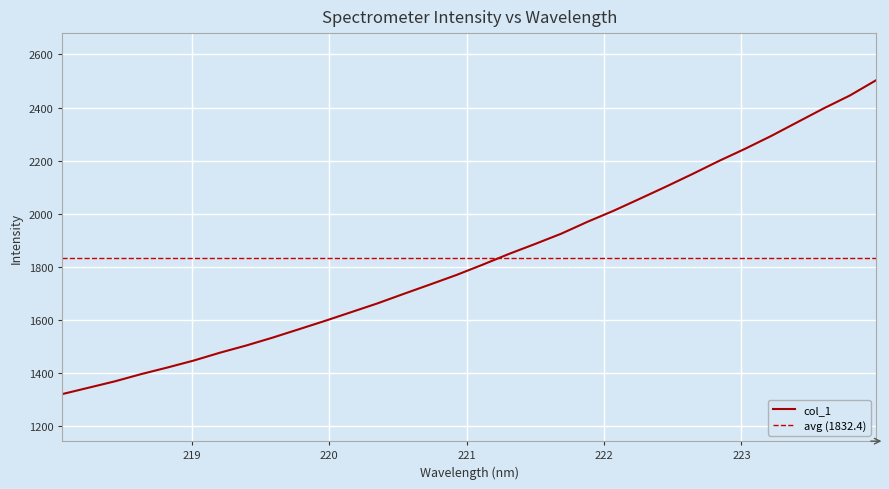

The value at 222.263 is 895.1. True or false?

False